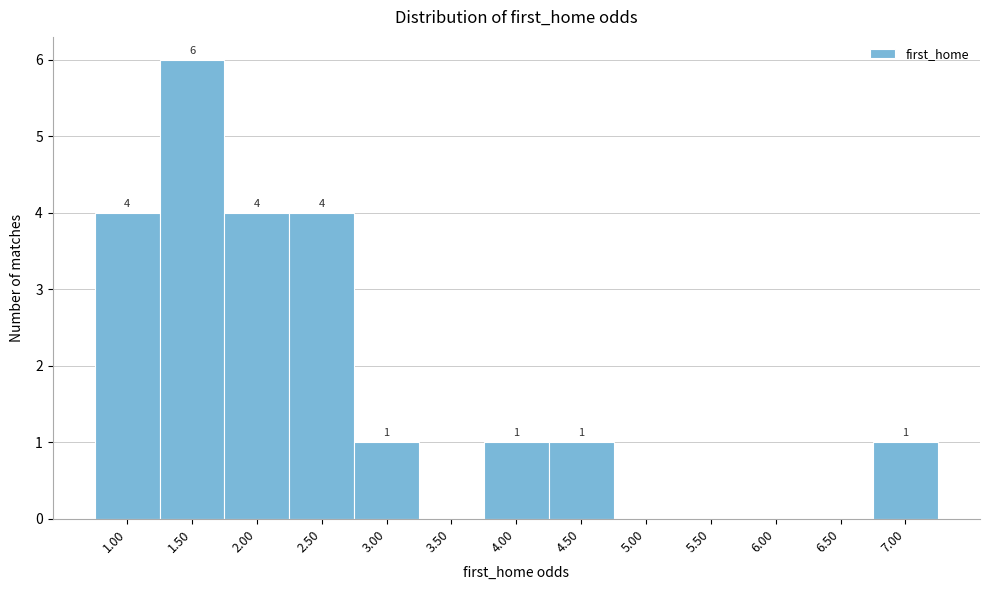

Reading right to left, list all the values displayed in this chart.

7.00=1	6.50=0	6.00=0	5.50=0	5.00=0	4.50=1	4.00=1	3.50=0	3.00=1	2.50=4	2.00=4	1.50=6	1.00=4